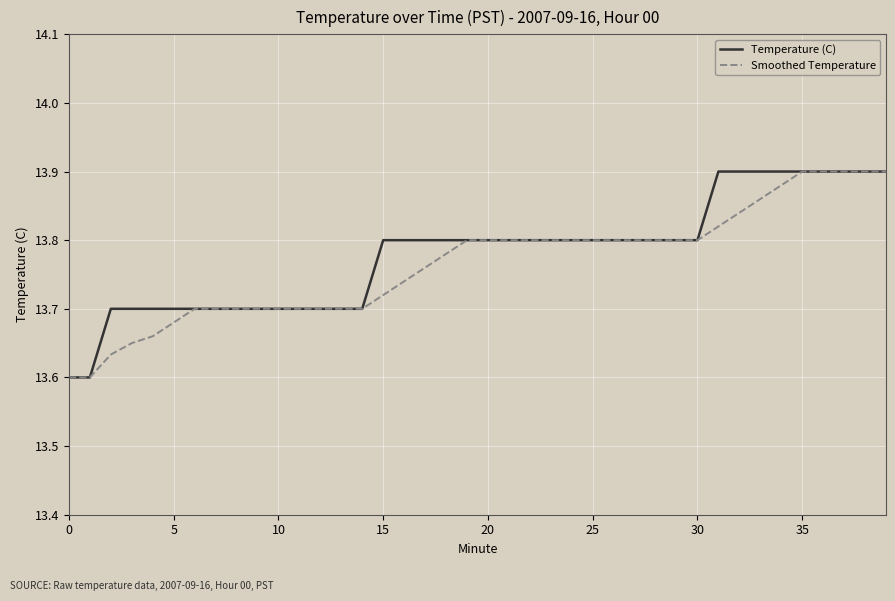

Does the chart display data point markers on the line(s)?

No